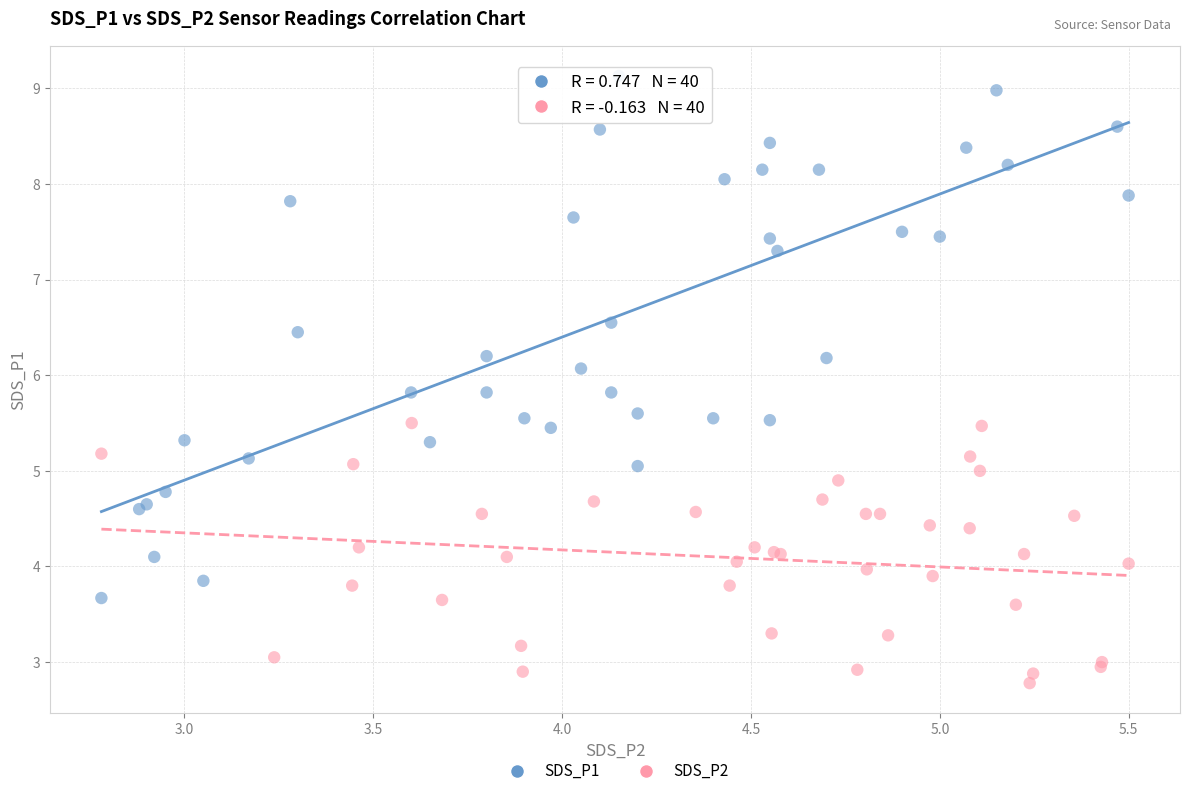

Which series has the widest spread of Y values?

SDS_P1